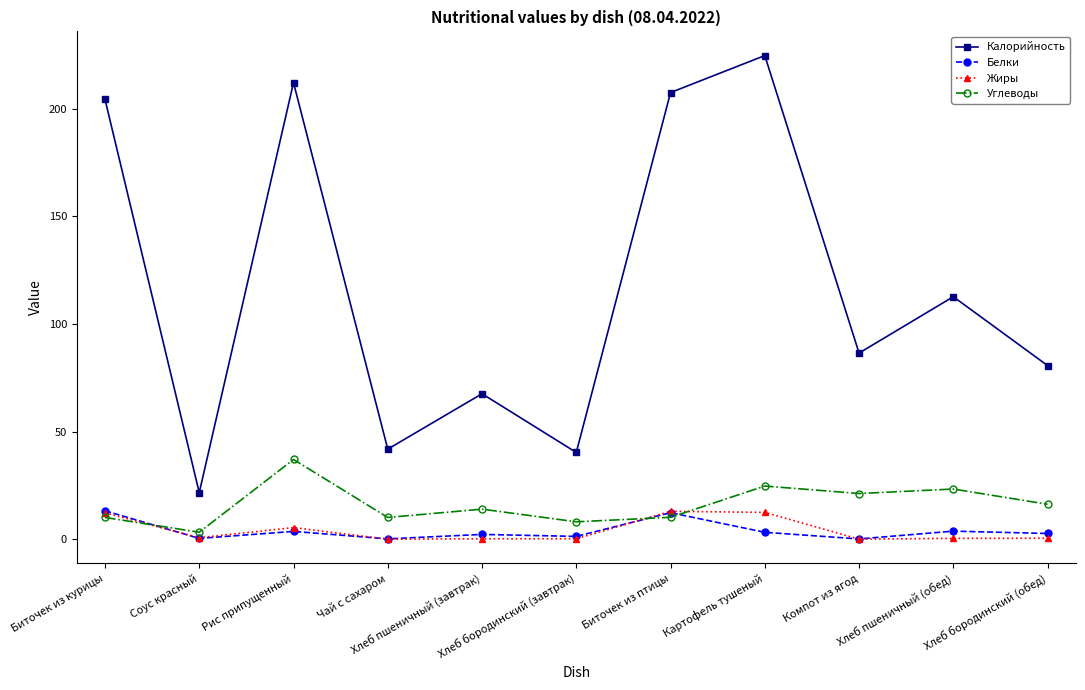

Where is the first local maximum for Углеводы?

Рис припущенный